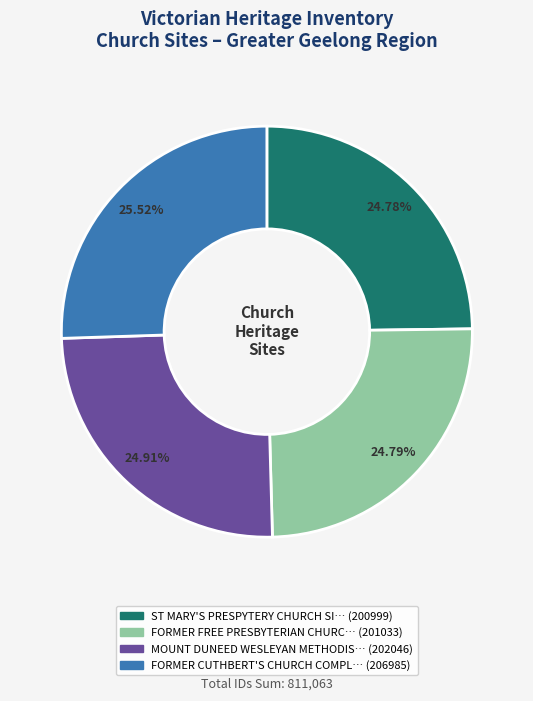

Is there a majority slice in this chart?

No